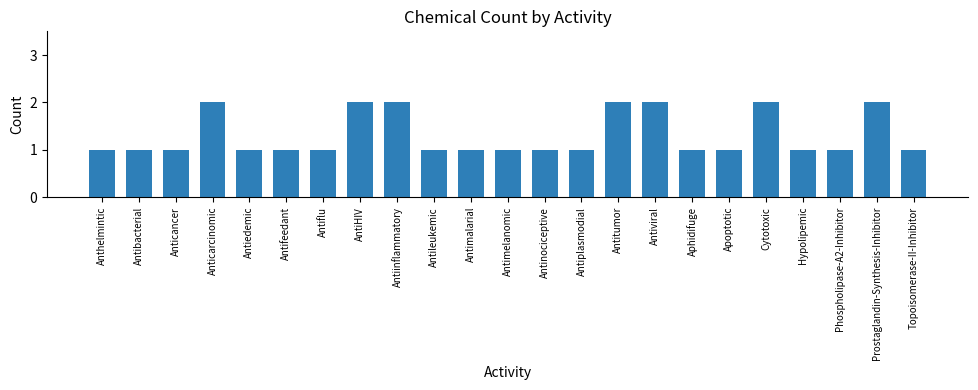

What is the average value?

1